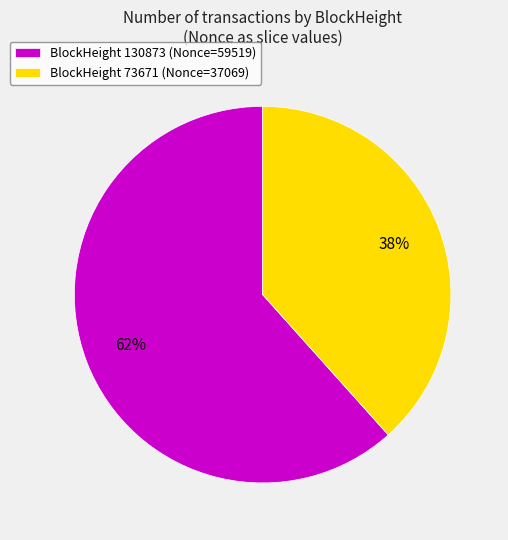

Combined, do BlockHeight 73671 (Nonce=37069) and BlockHeight 130873 (Nonce=59519) account for over 50%?

Yes